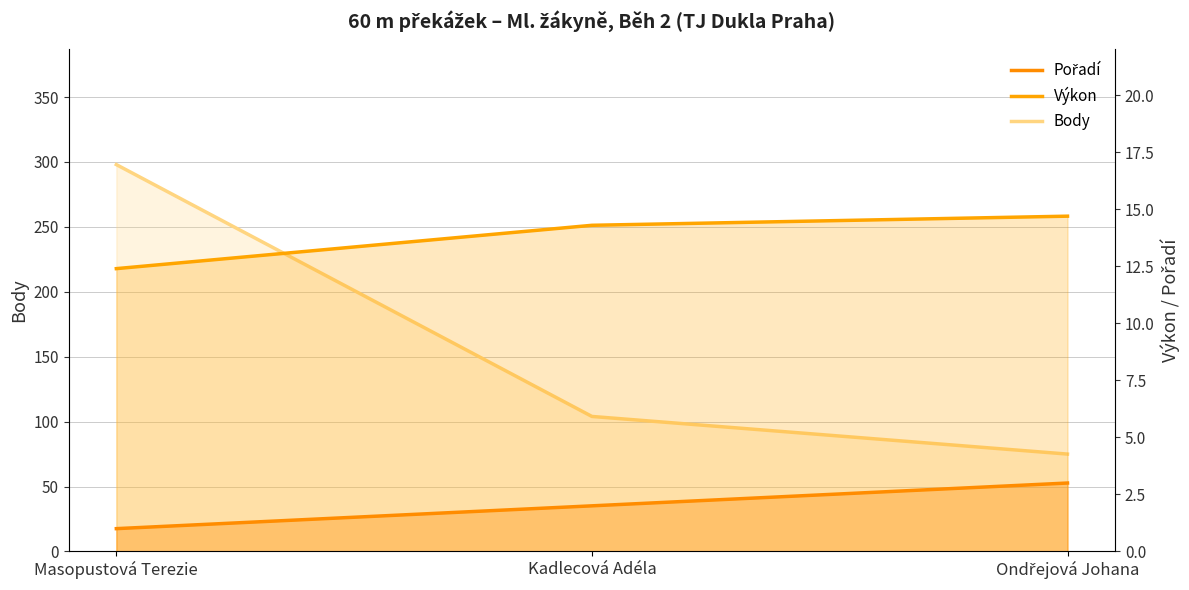

What is the difference between the maximum and minimum values in the Výkon series?

2.3